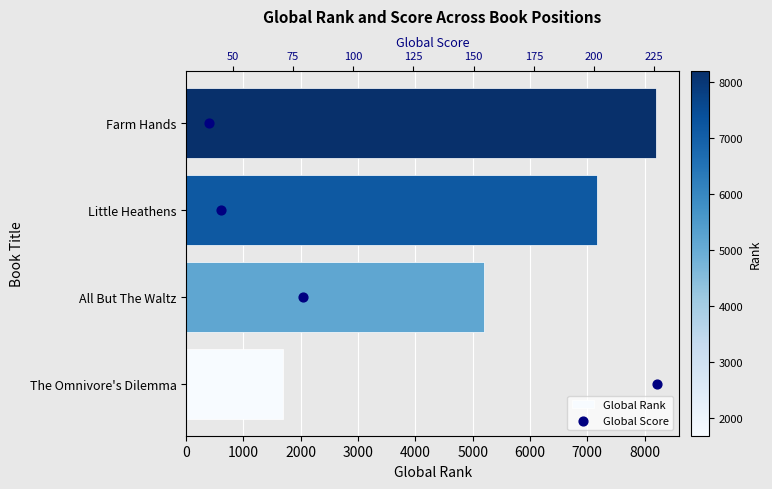

Which series reaches the maximum Y coordinate?

Global Rank